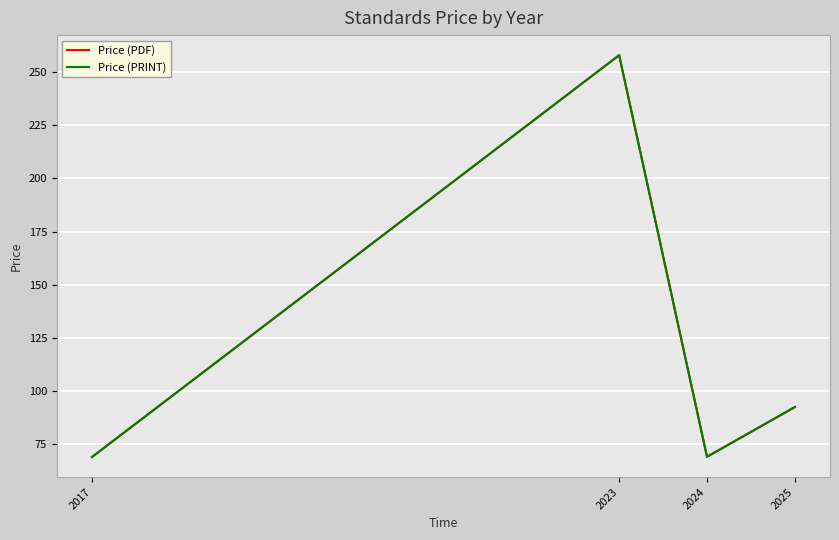

Is this an area chart (filled region under the line)?

No